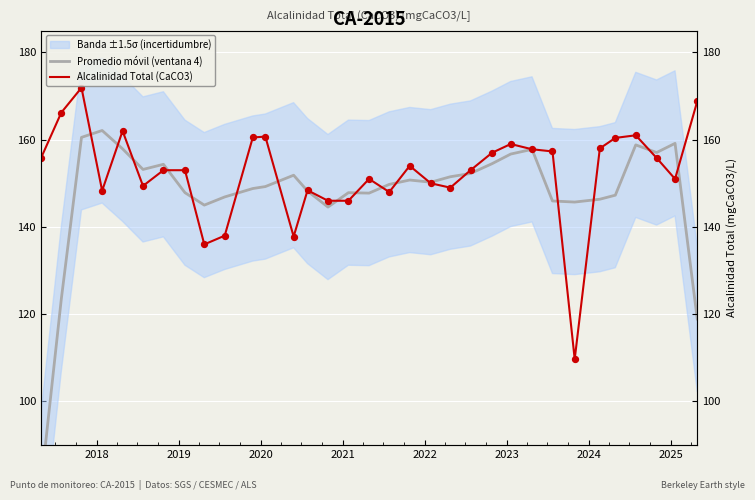

Is the value of Promedio móvil (ventana 4) at 21 greater than the value of Alcalinidad Total (CaCO3) at 19?

Yes